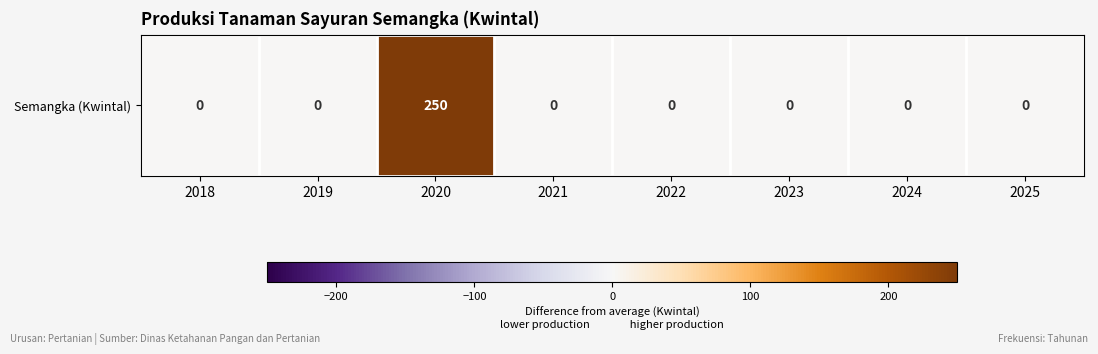

Reading right to left, extract all data points from this chart.

0	0	0	0	0	250	0	0